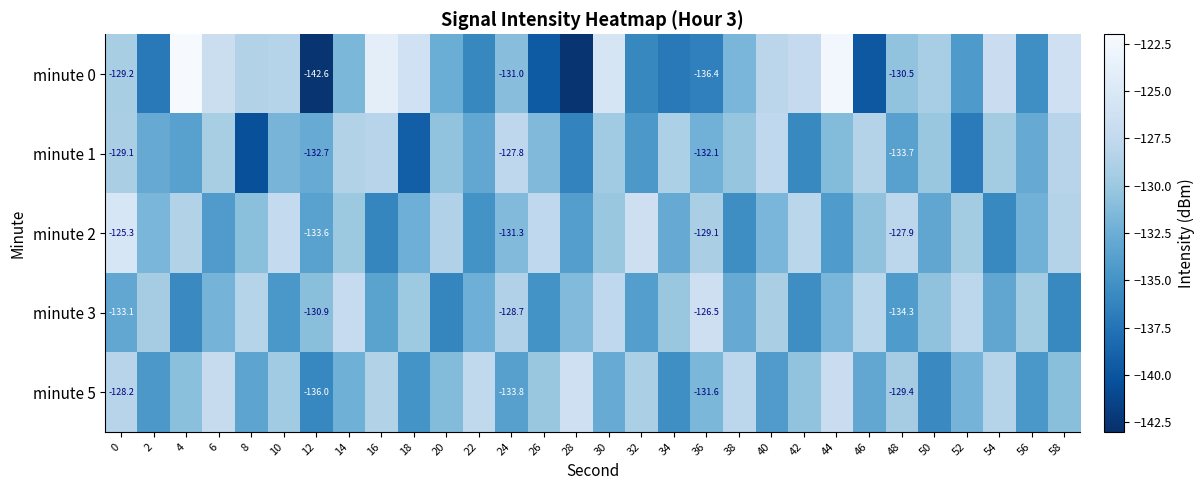

What is the difference between the minute 2 values at 6 and 58?

5.8